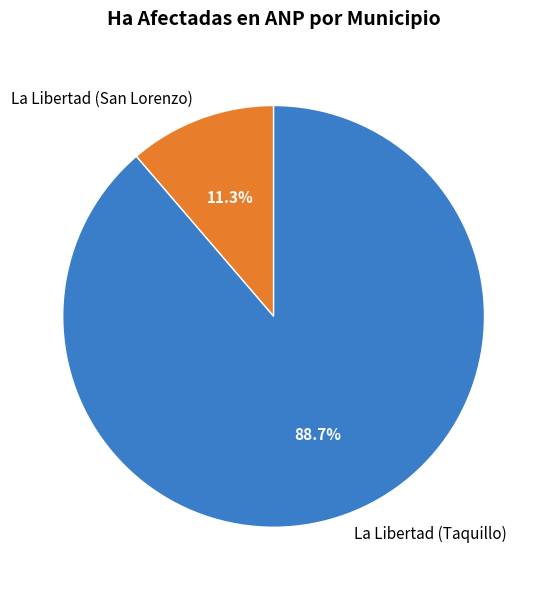

To the nearest percent, what is the difference between the largest and smallest slice percentages?

77%